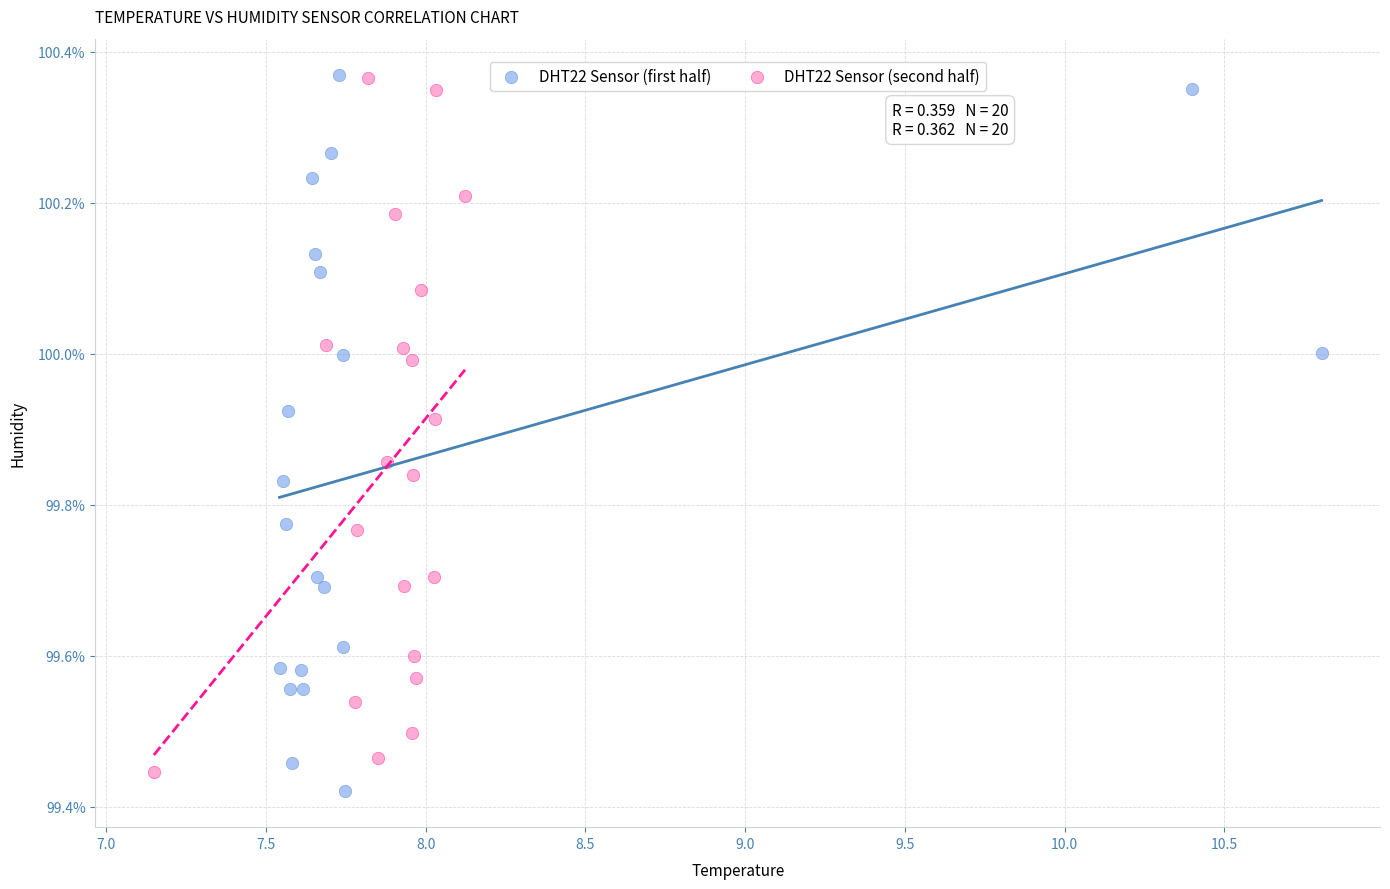

Which series reaches the minimum Y coordinate?

DHT22 Sensor (first half)